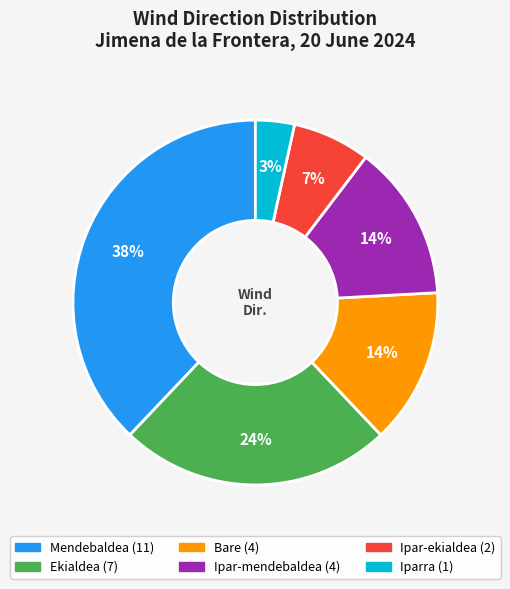

Between Ekialdea and Iparra, which is larger?

Ekialdea